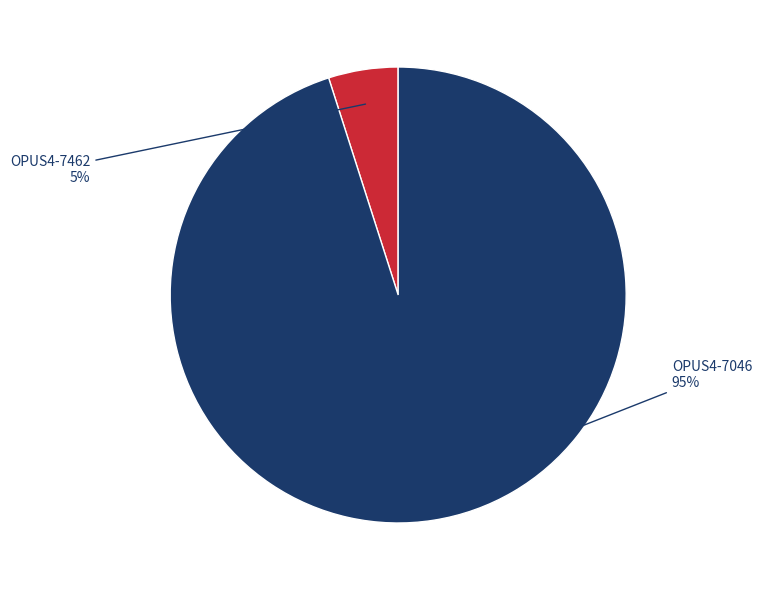

Is there a majority slice in this chart?

Yes